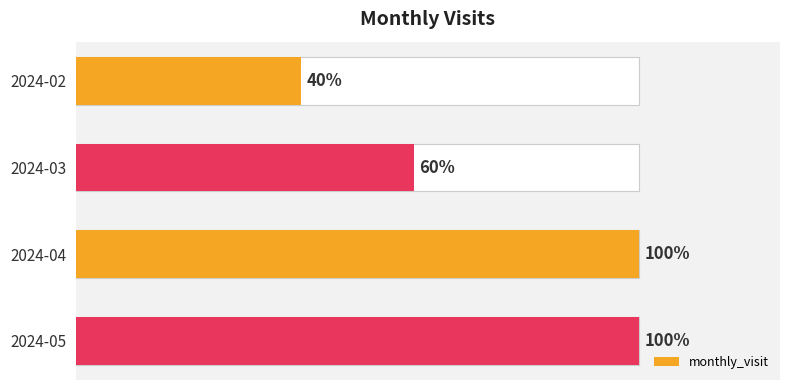

Are the bars horizontal?

Yes